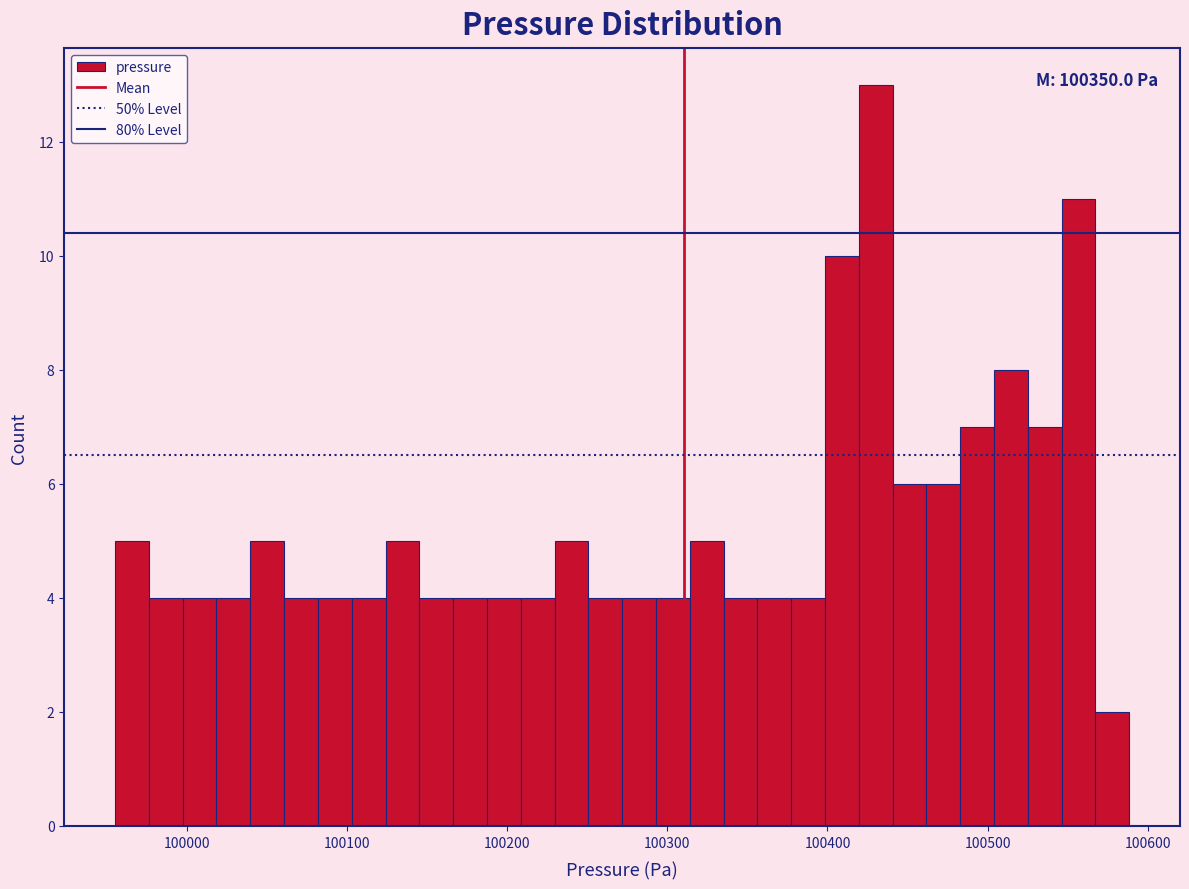

Read against the x-axis, roughly where is the centre of the tallest bar?

100430